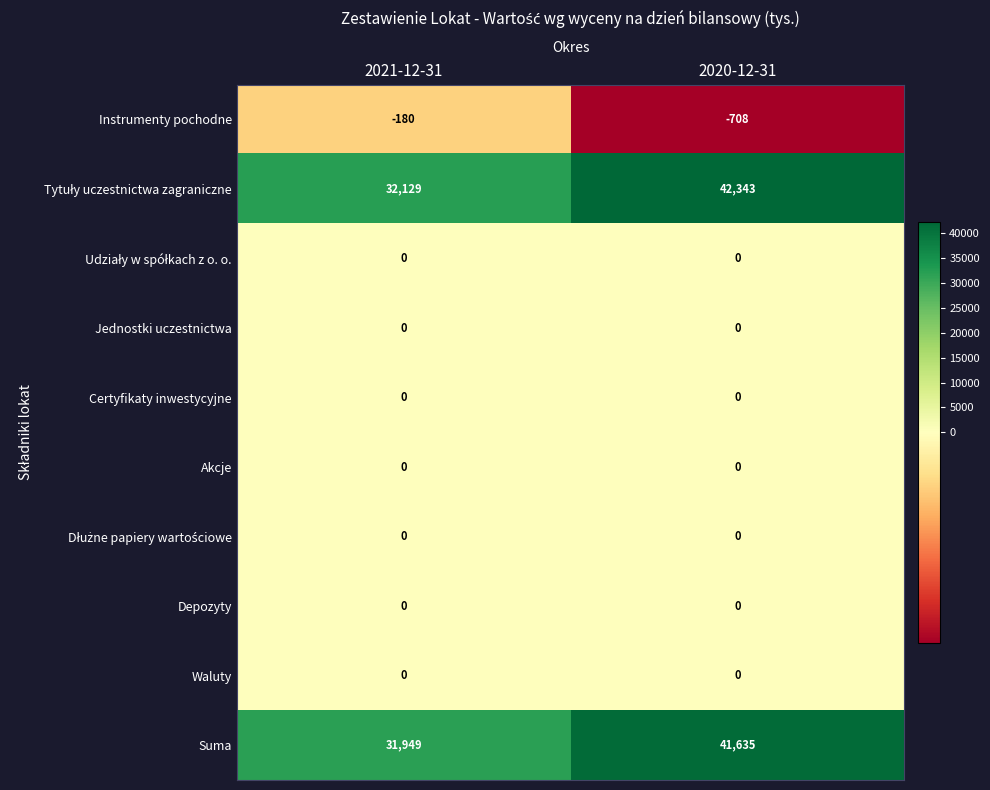

What value does the Suma series have at 2020-12-31?

41635